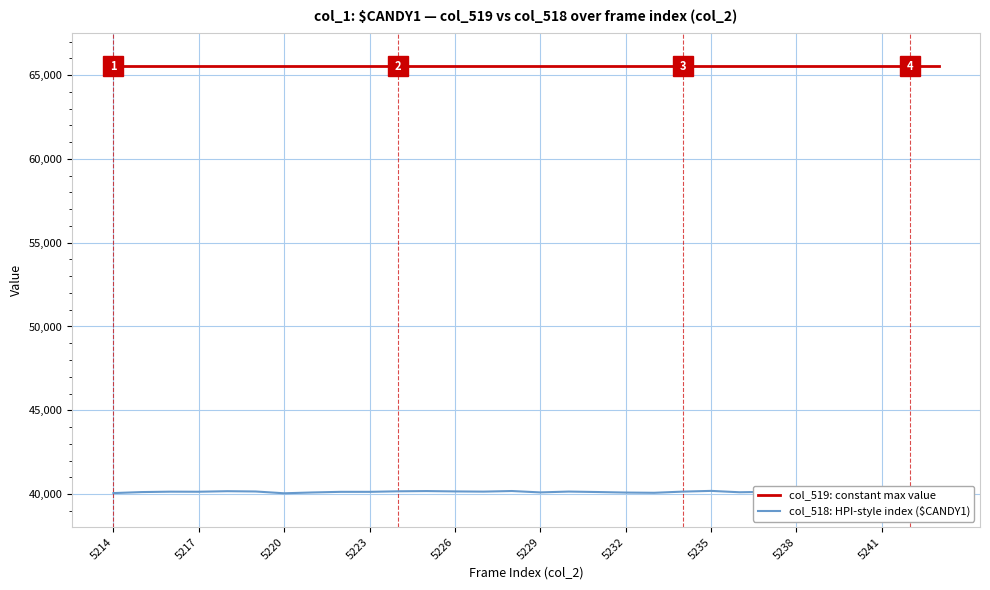

Which series has the largest total across all categories?

col_519 (frame series)